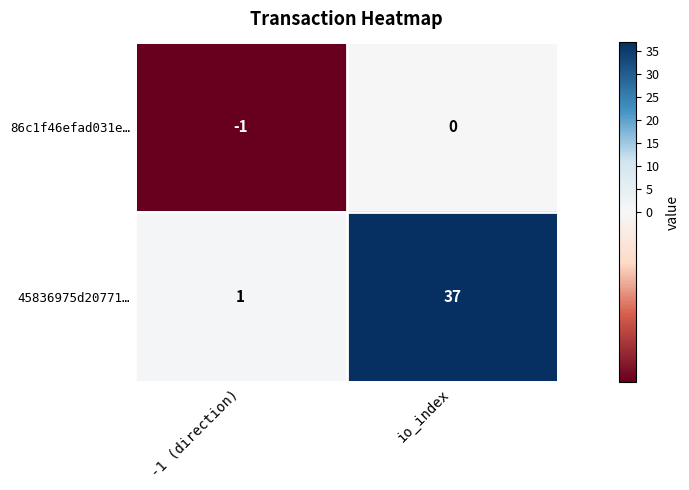

Which series has the largest total across all categories?

45836975d20771…